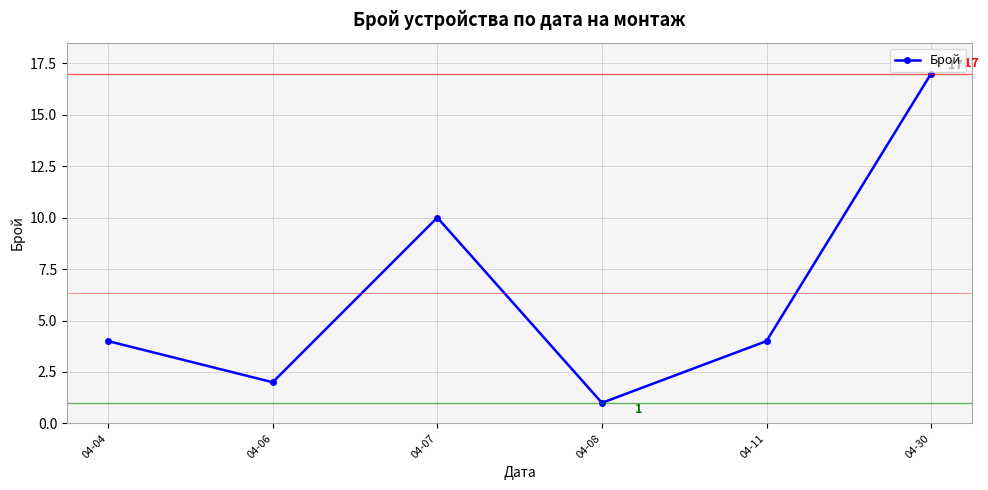

What is the value of the 6th point from the left?

17